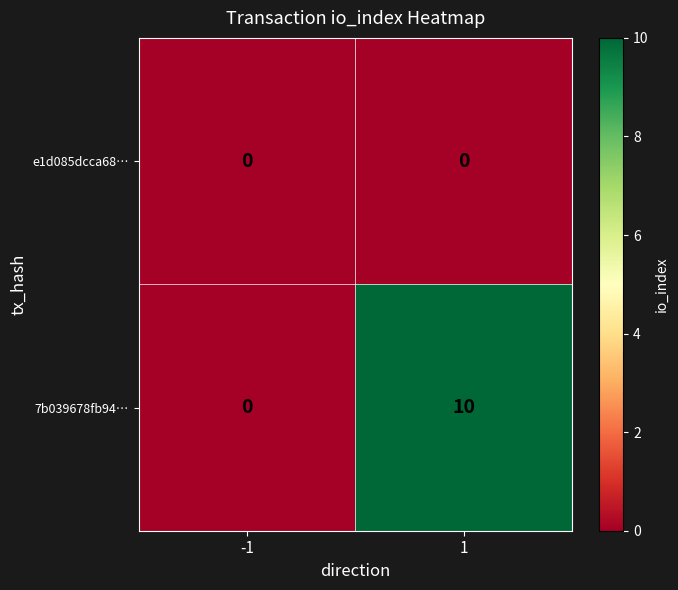

Reading left to right, what are all the values shown in this chart?

e1d085dcca68…: 0	0
7b039678fb94…: 0	10